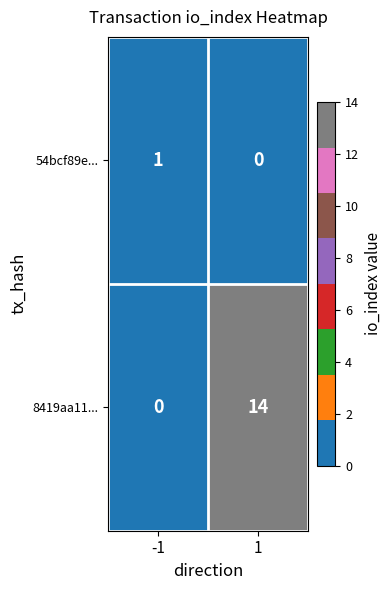

Reading right to left, what are all the values shown in this chart?

54bcf89e...: 1=0	-1=1
8419aa11...: 1=14	-1=0